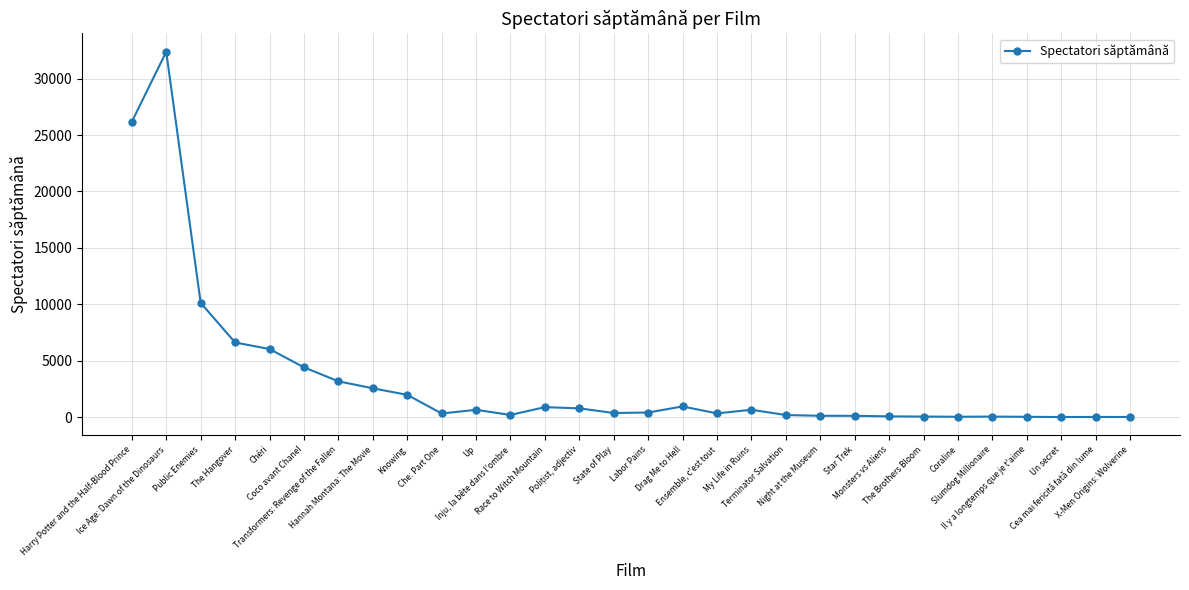

What is the greatest value displayed?

32380